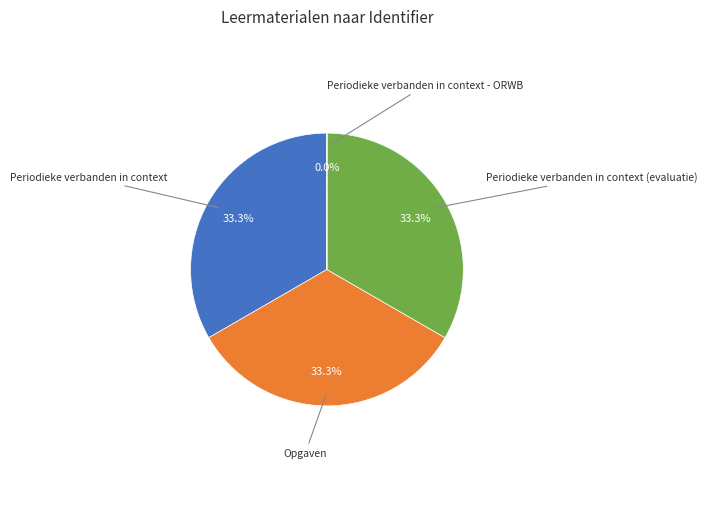

Is there a majority slice in this chart?

No